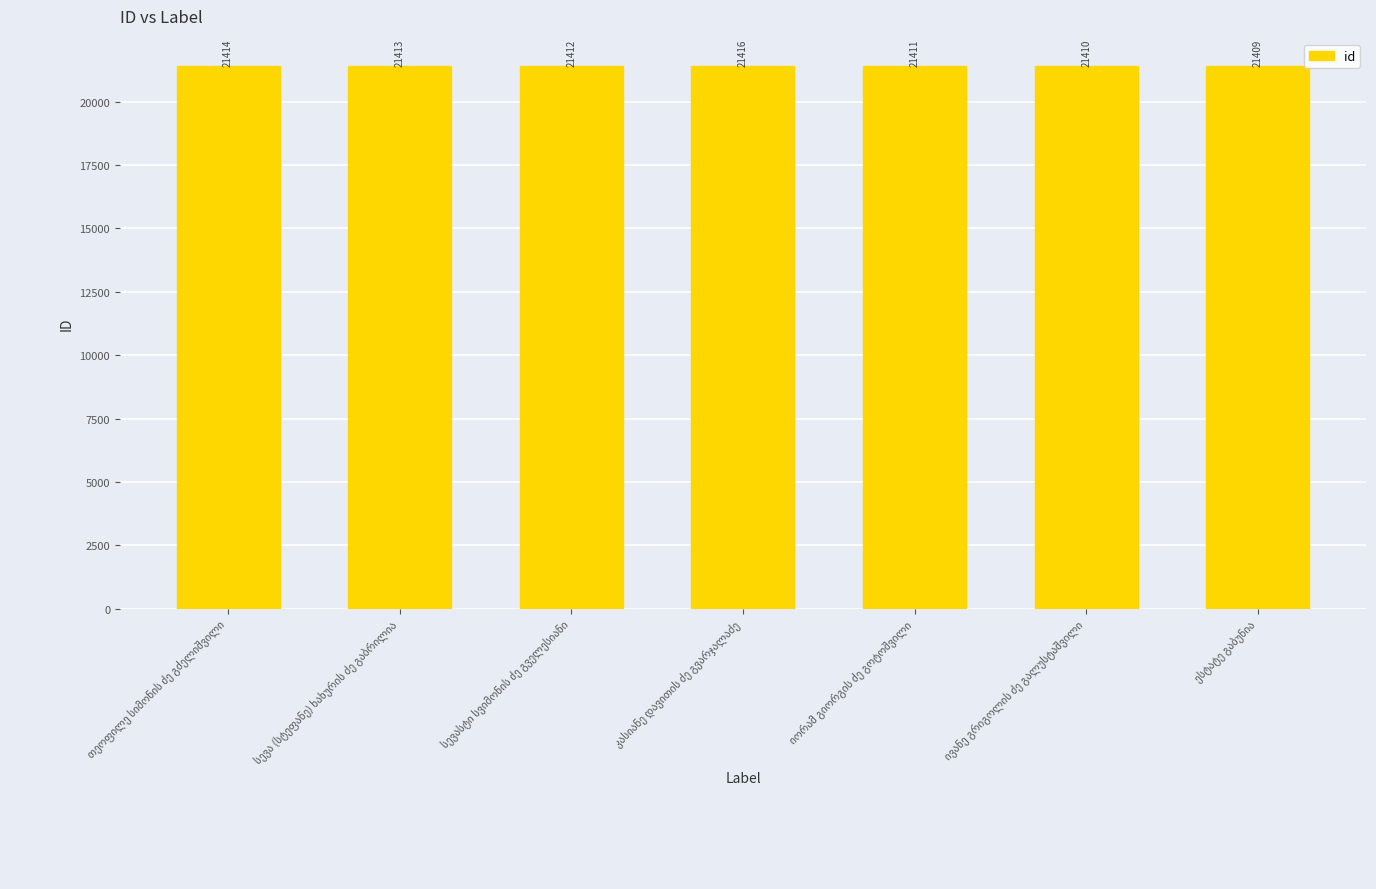

Reading left to right, what are all the values shown in this chart?

21414	21413	21412	21416	21411	21410	21409